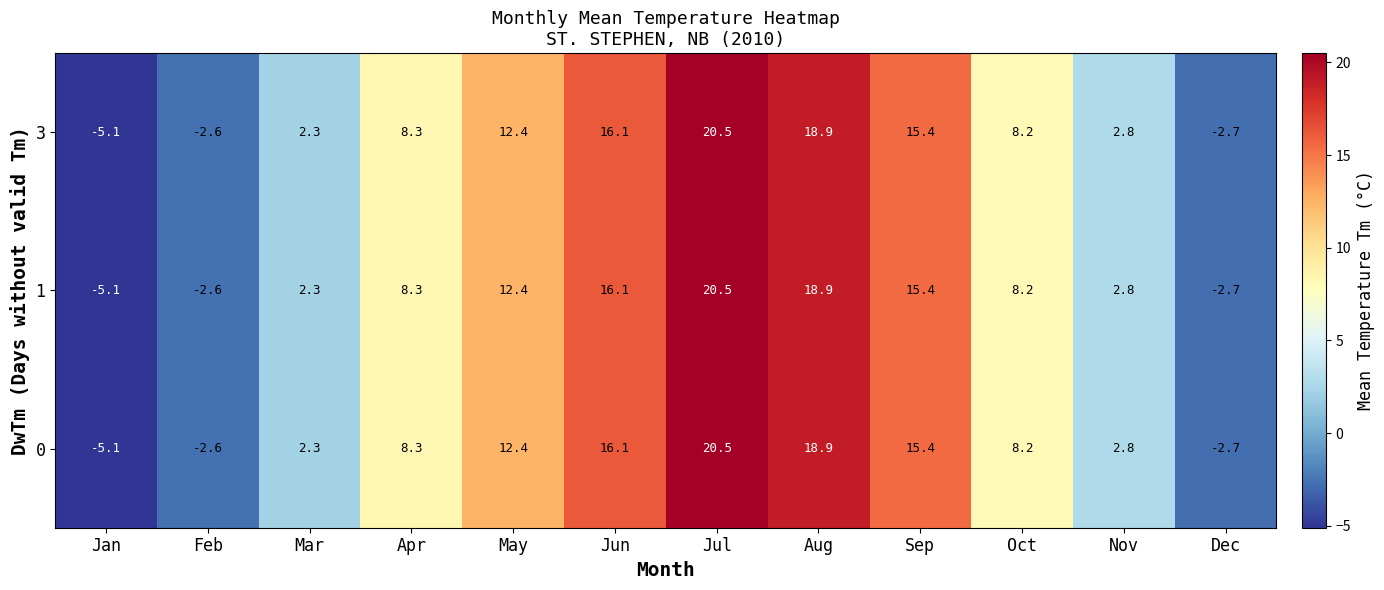

List the labels in order of 3 value, smallest first.

Jan, Dec, Feb, Mar, Nov, Oct, Apr, May, Sep, Jun, Aug, Jul